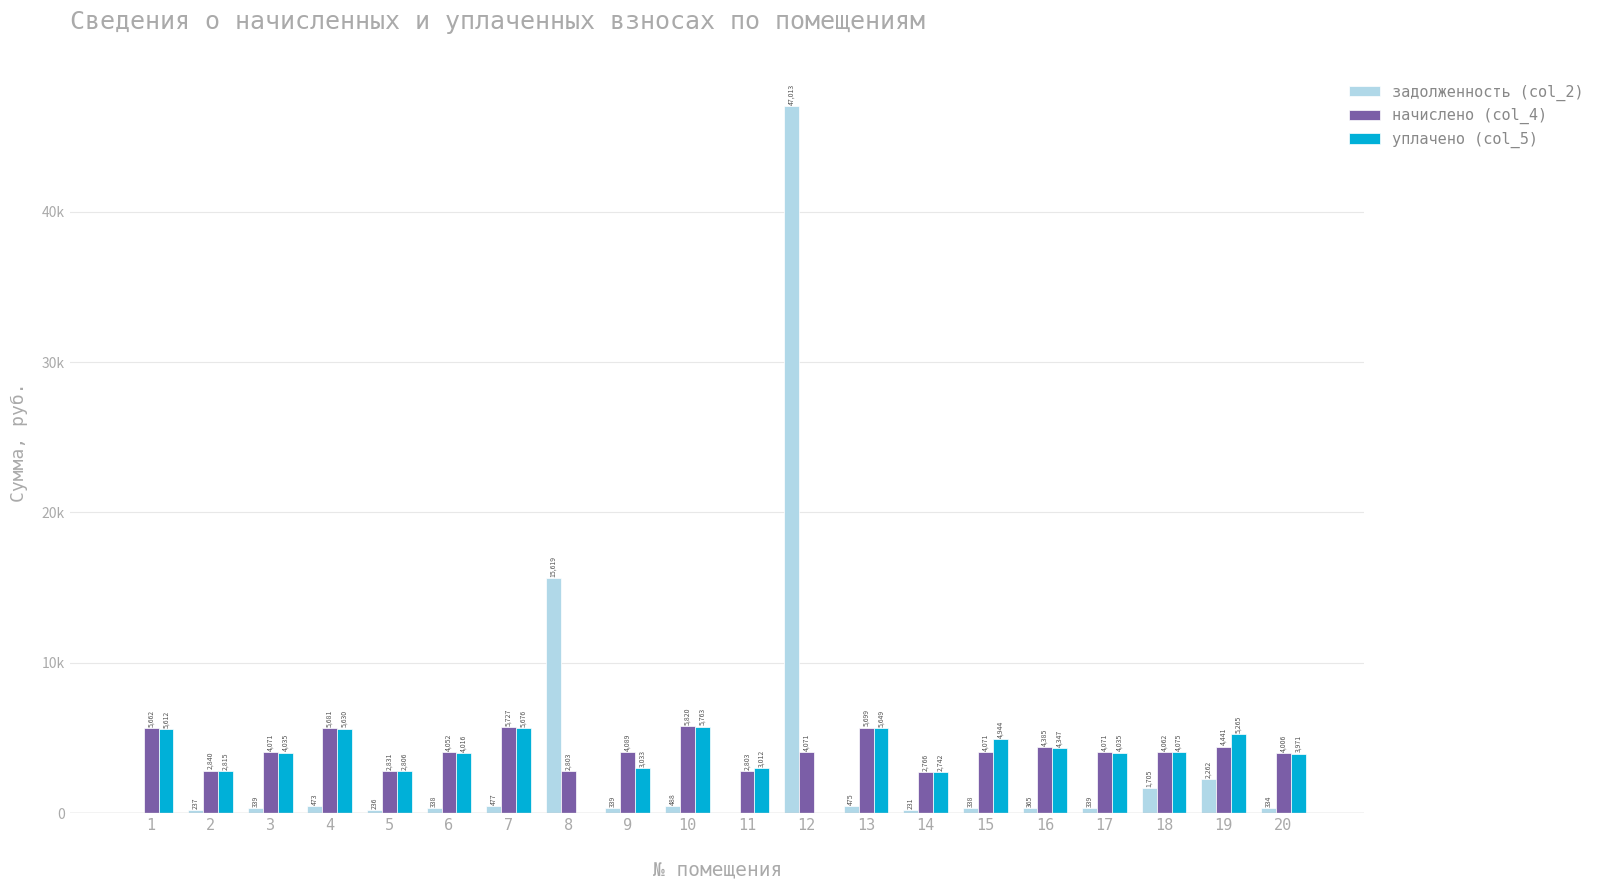

Does the chart contain stacked bars?

No